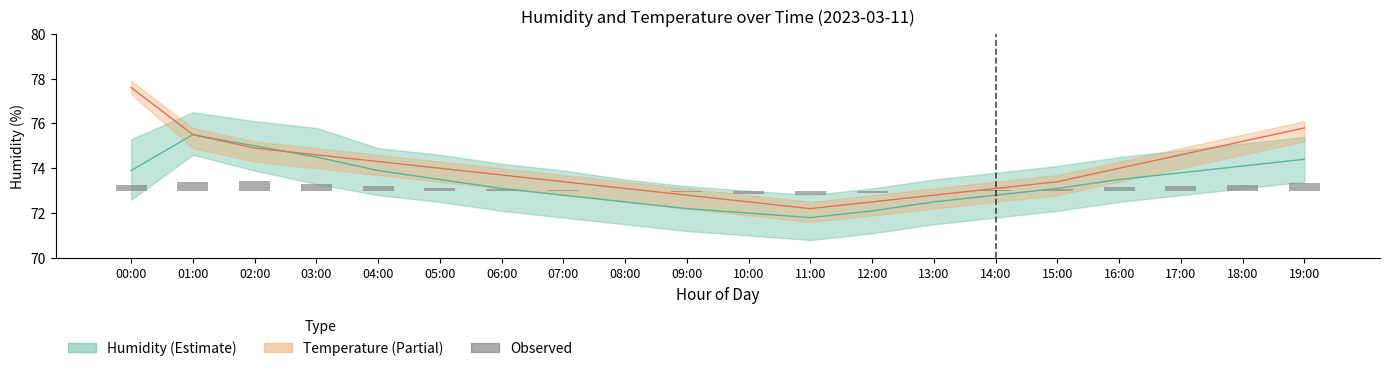

What is the label of the 17th bar from the right?

03:00